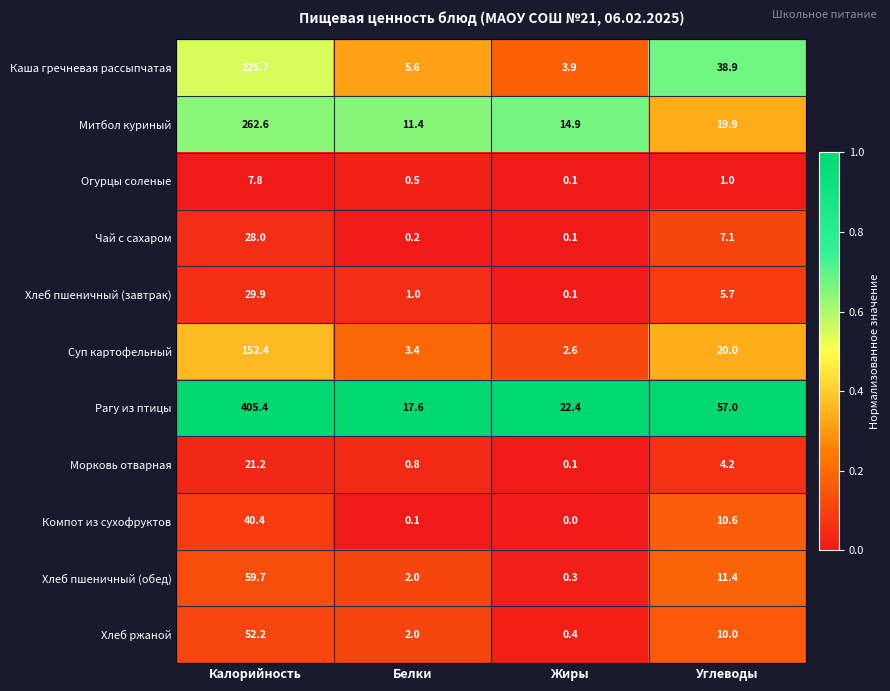

What is the difference between the maximum and minimum values in the Каша гречневая рассыпчатая series?

221.8